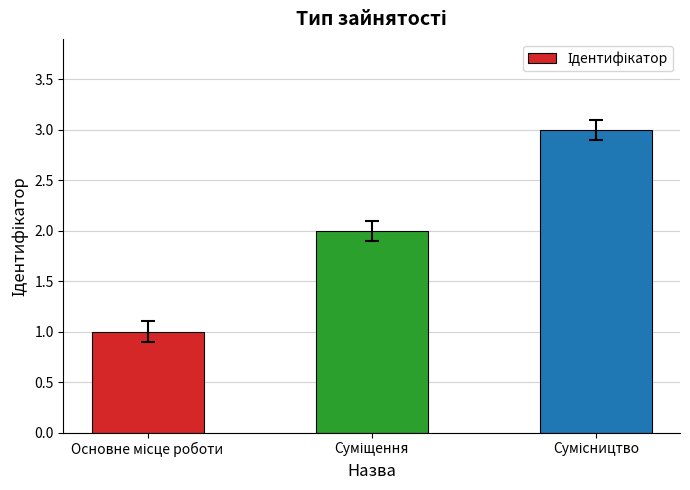

What is the greatest value displayed?

3